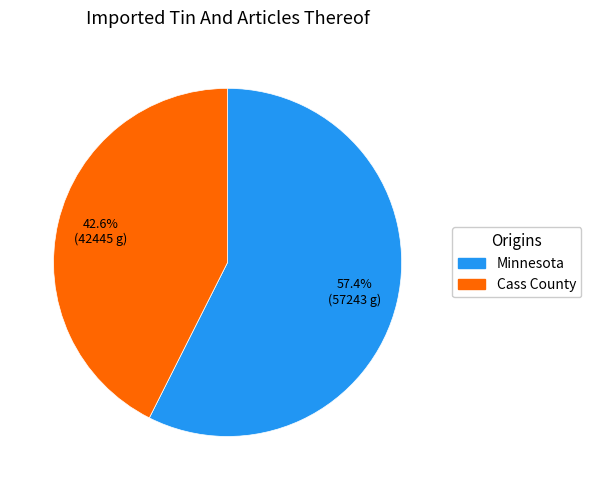

Do Minnesota and Cass County together represent more than half of the pie?

Yes